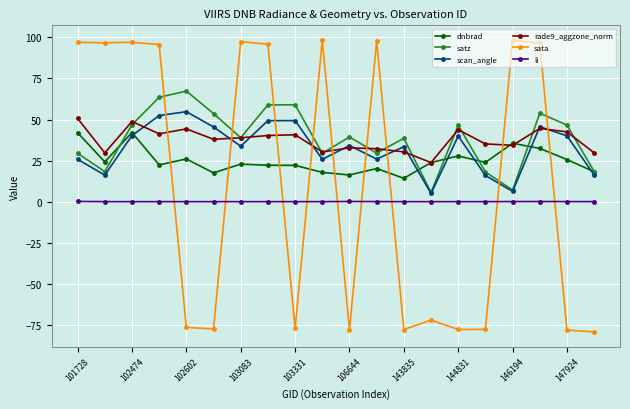

Which series has the widest spread of values?

sata